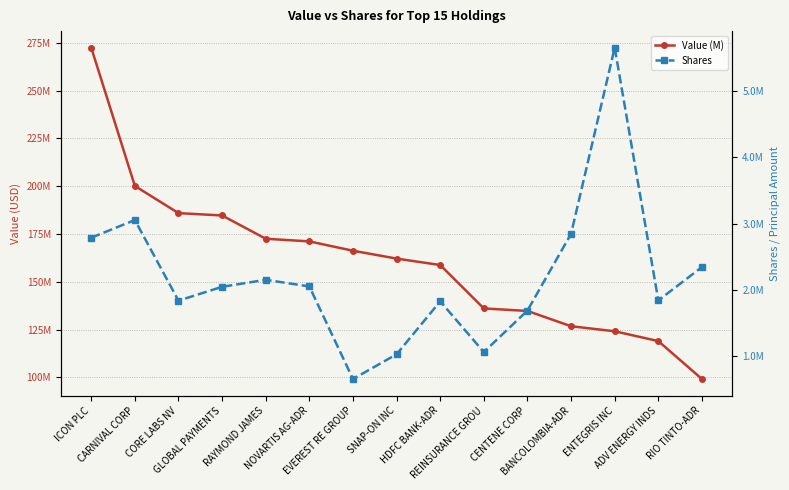

What is the sum of all Shares values?

32850706